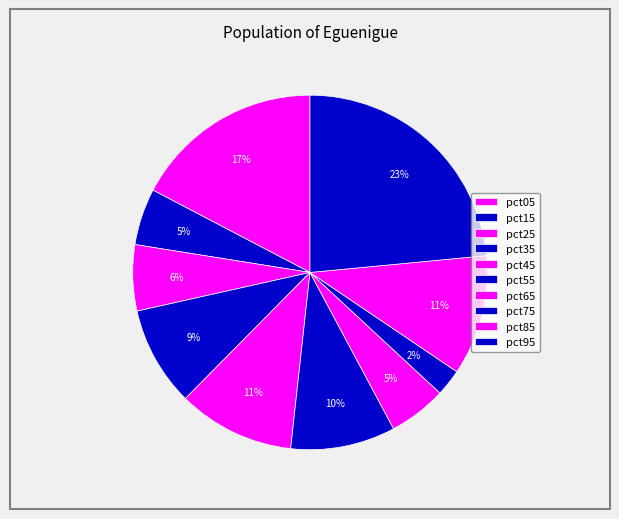

How many slices are in this pie chart?

10